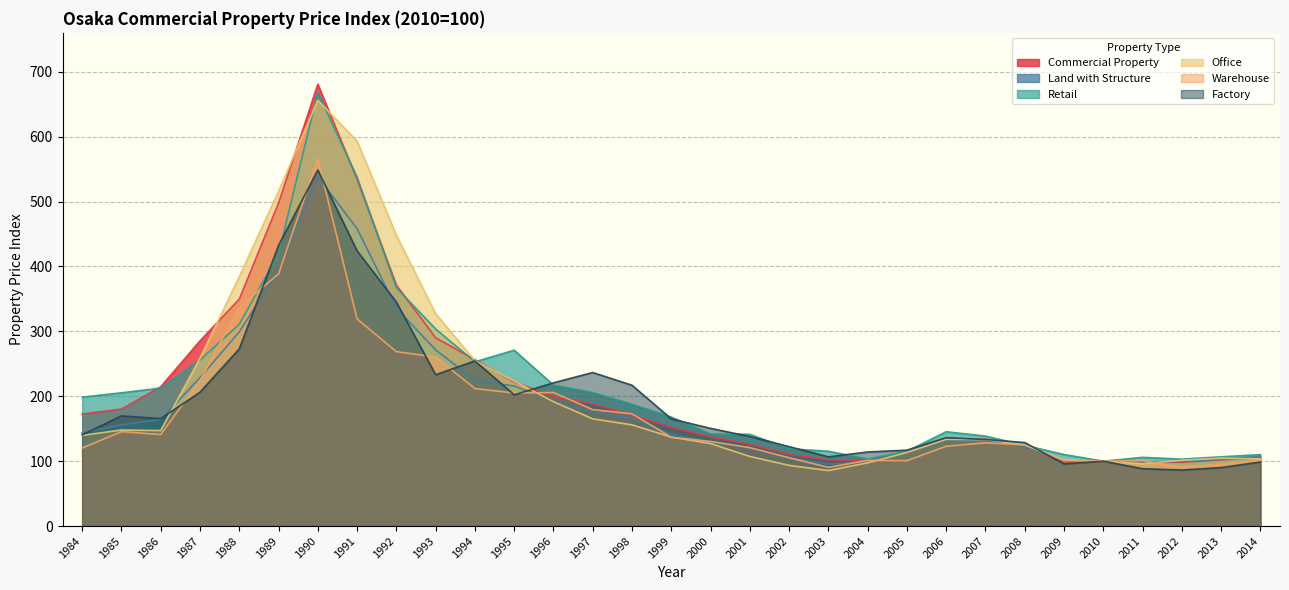

What is the sum of all Retail values?

6563.0